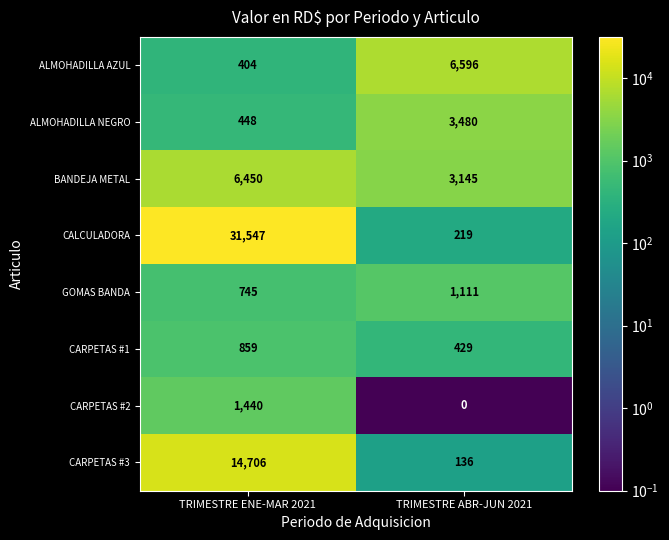

Which series has the widest spread of values?

CALCULADORA